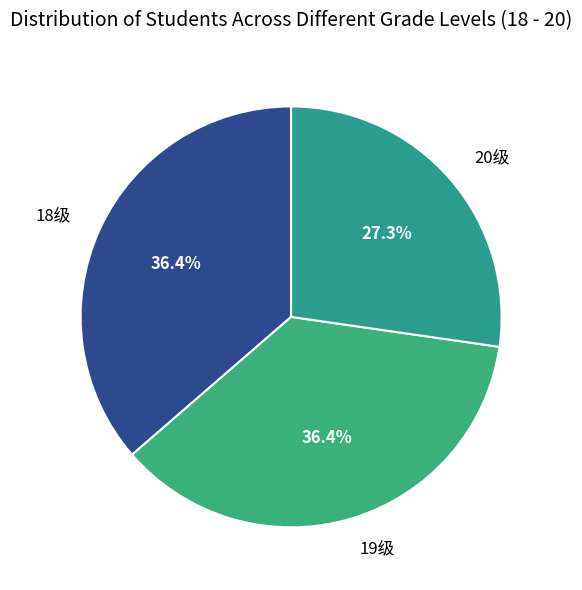

What percentage do 18级 and 19级 together represent?

72.7%